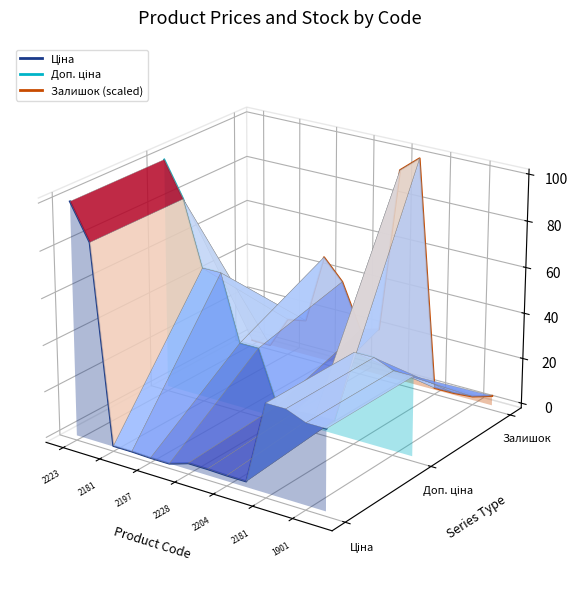

How many values in the Залишок (scaled) series exceed 0?

4